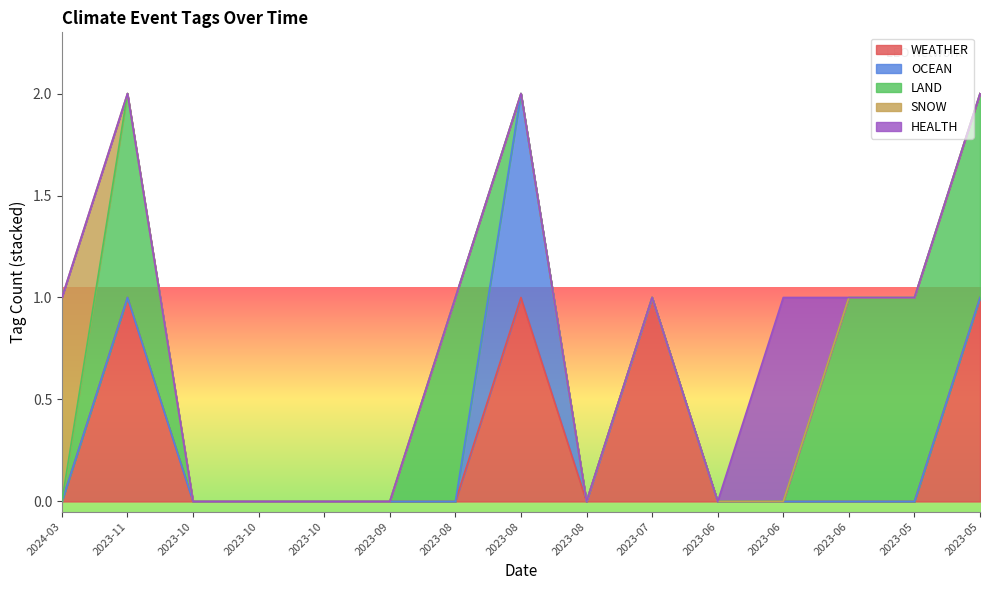

True or false: SNOW has more than 0 interior local peaks.

False